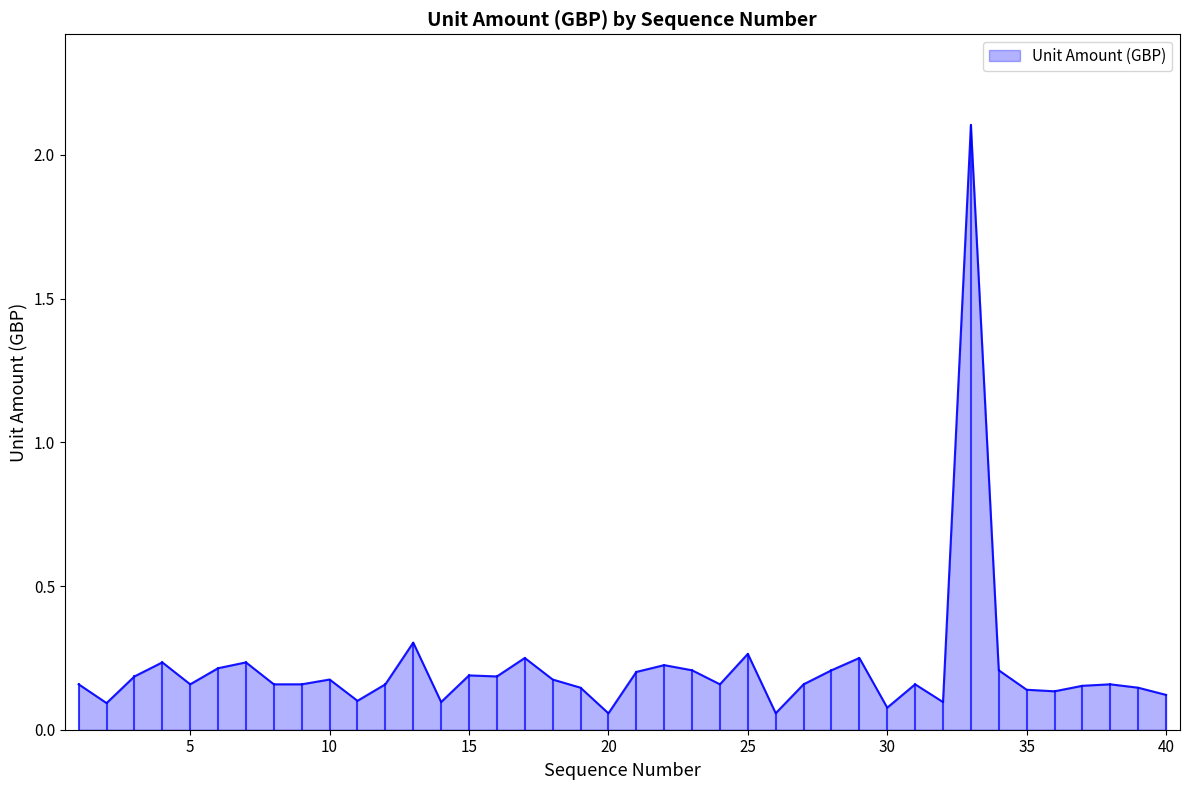

What is the greatest value displayed?

2.1